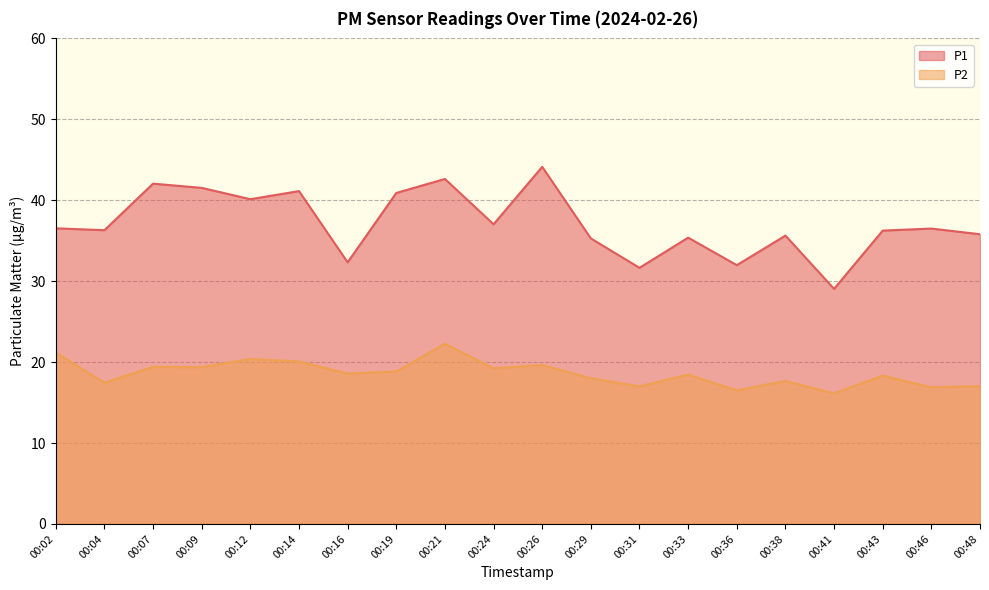

Is the value of P2 at 00:36 greater than the value of P1 at 00:02?

No